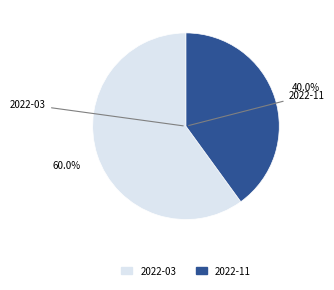

Which slice is the smallest?

2022-11